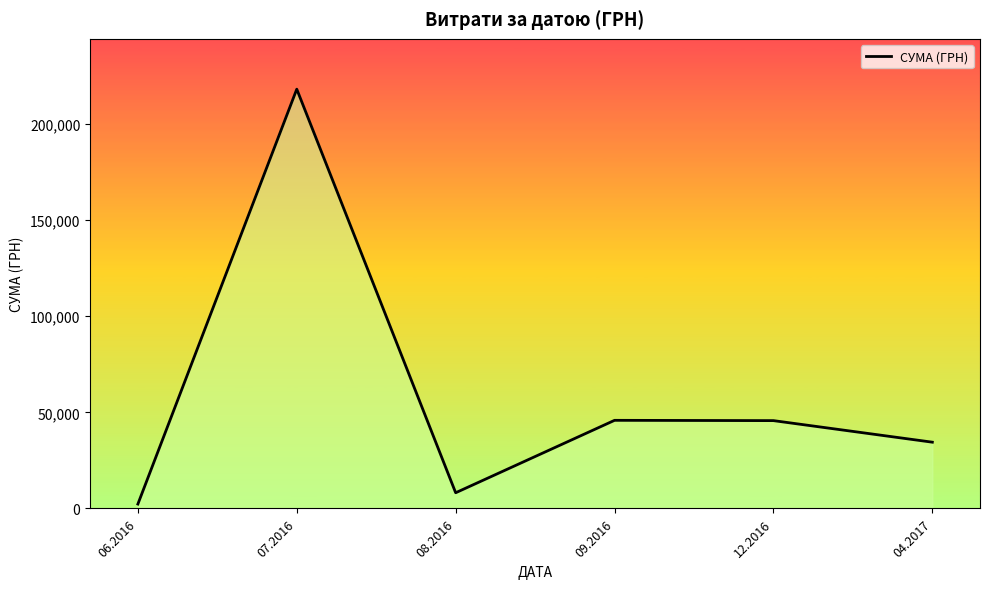

Is it true that the value at 04.2017 is 17401.0?

False